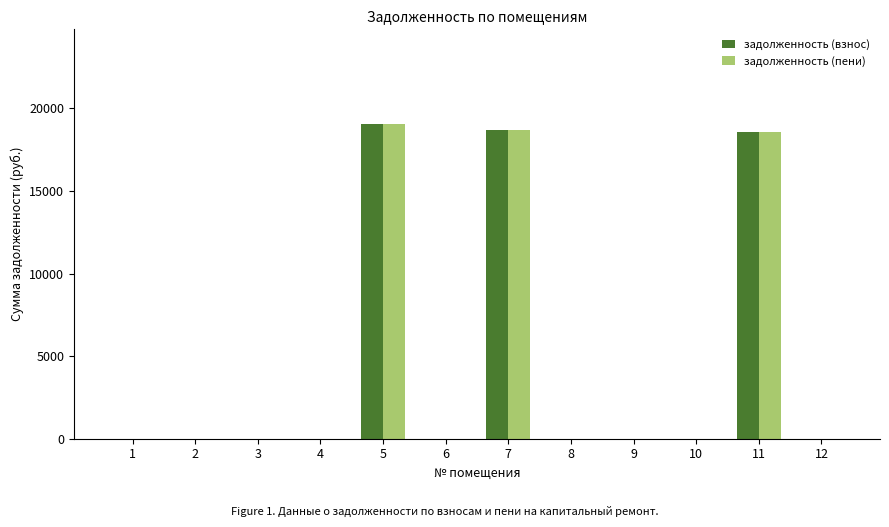

What is the sum of all задолженность (взнос) values?

56360.8